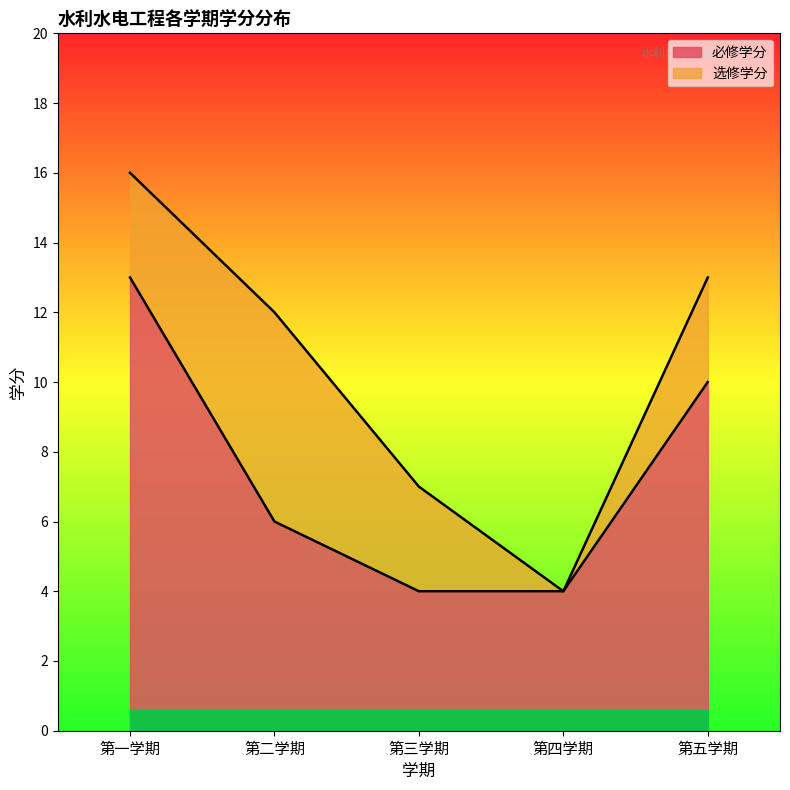

List the labels in order of value, largest first.

第一学期, 第五学期, 第二学期, 第三学期, 第四学期